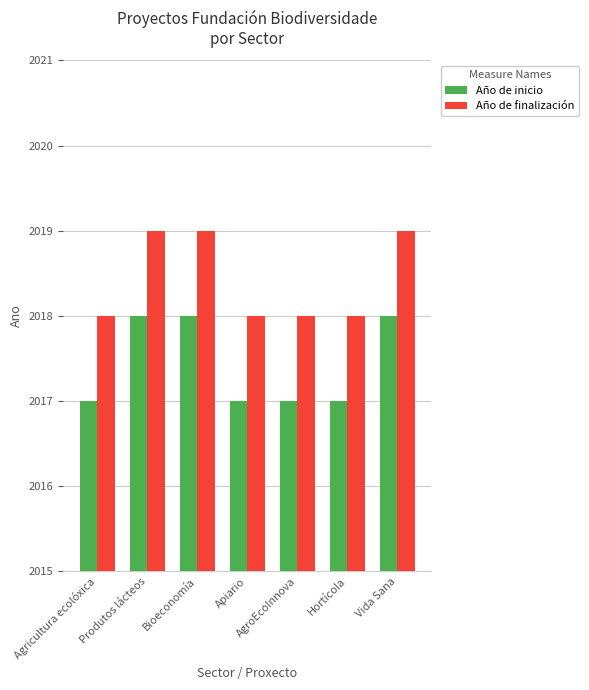

What position from the left is Produtos lácteos?

2